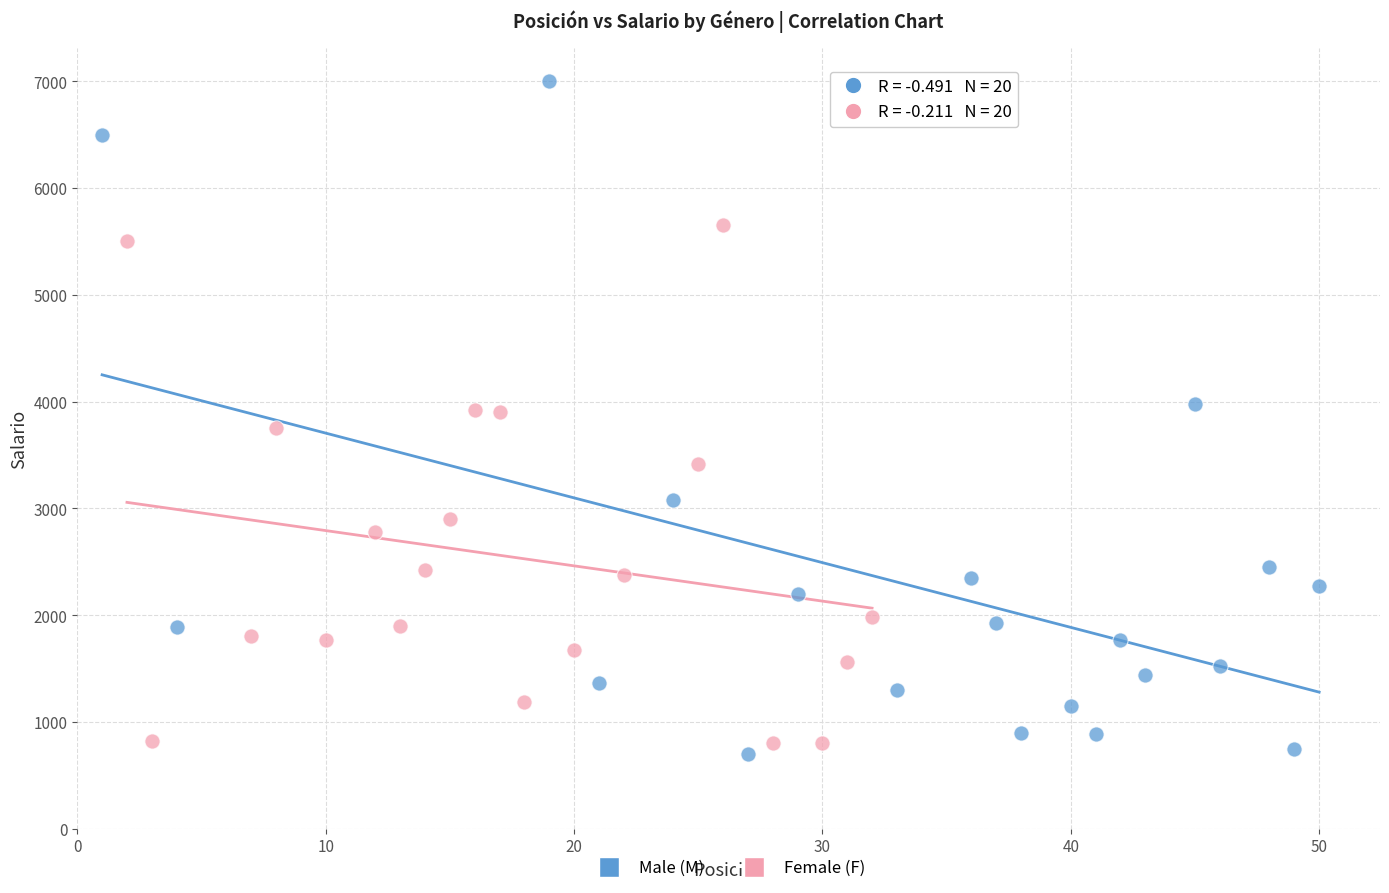

Which series has the largest Y range (max minus min)?

Male (M)